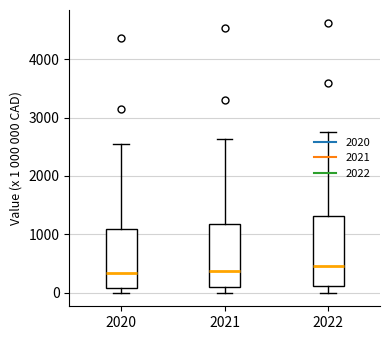

Reading left to right, transcribe this box plot: for each box, give where its median line is, the range the box spans, and where its two whiskers end, as read against the y-axis. The values are not printed on the chart, so give them approximately, as read against the axis.

2020: median 300, box 100 to 1100, whiskers 0 to 2500
2021: median 400, box 100 to 1200, whiskers 0 to 2600
2022: median 500, box 100 to 1300, whiskers 0 to 2800